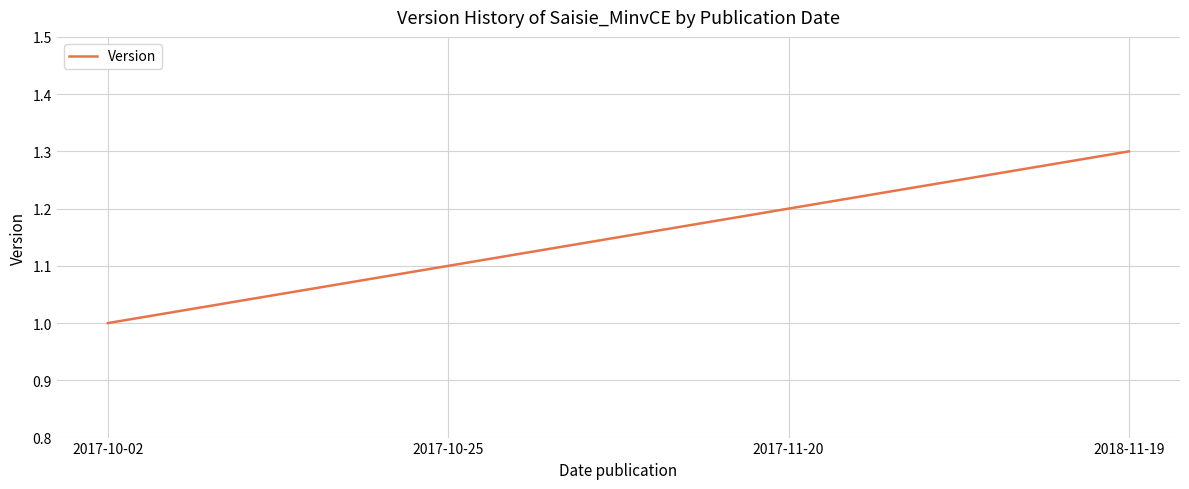

What is the sum of all values?

4.6